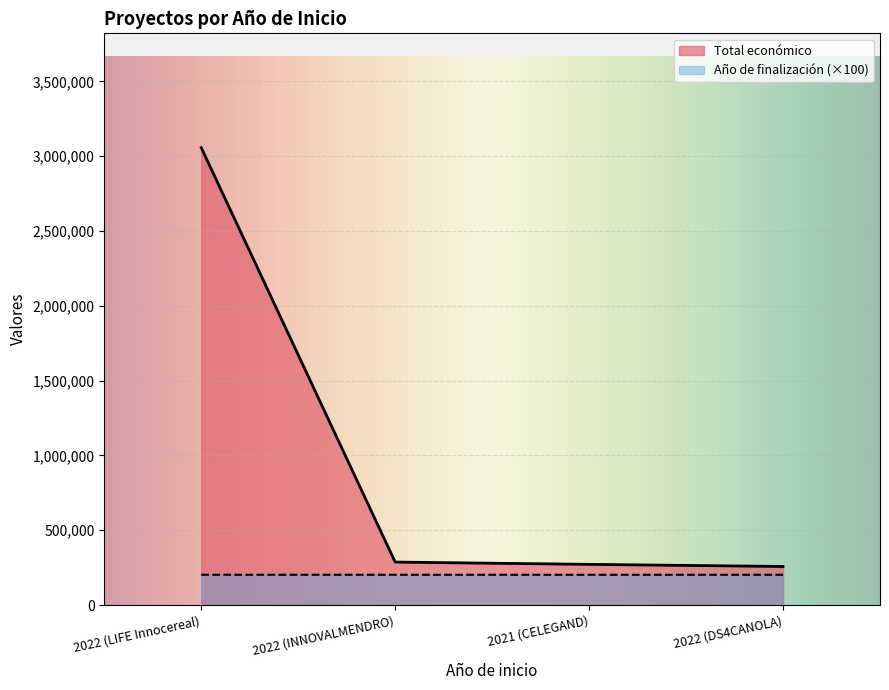

Is it true that Total económico equals 3057003 at 2022 (LIFE Innocereal)?

True